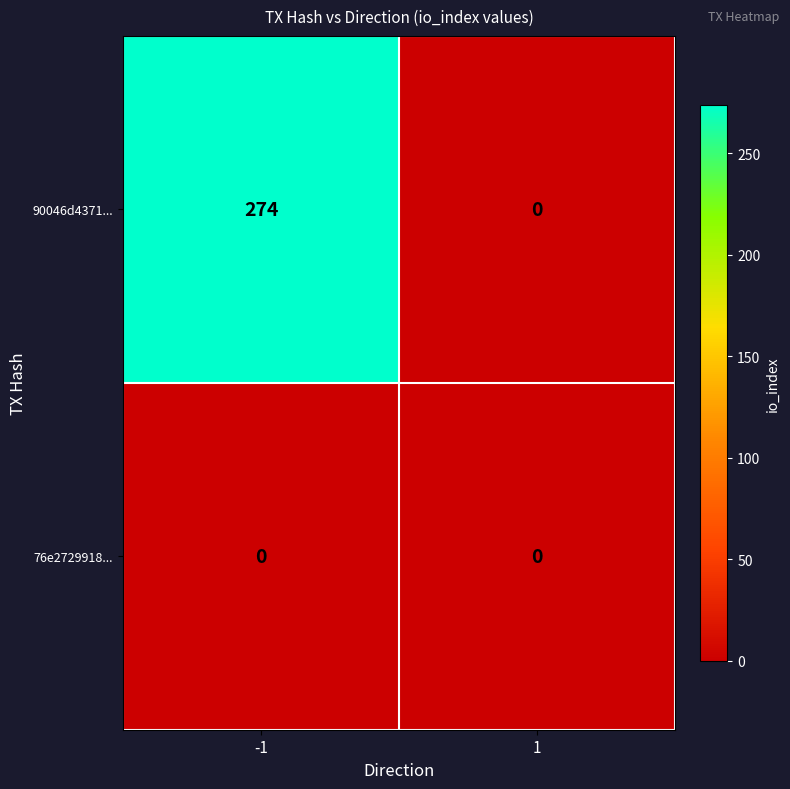

Rank the series by their average value, from highest to lowest.

90046d4371..., 76e2729918...